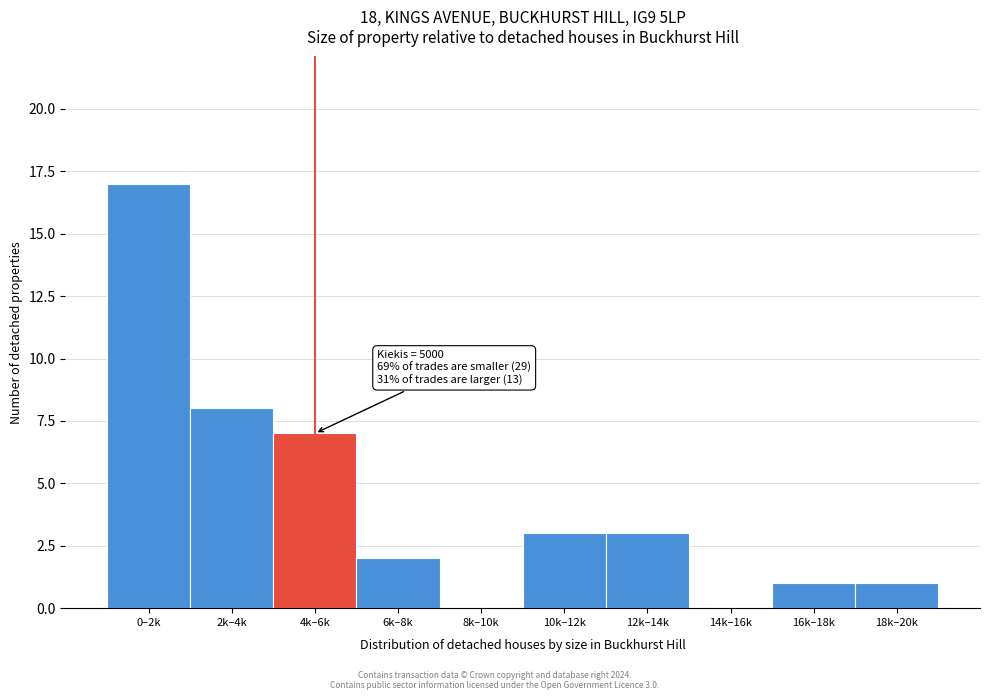

Reading left to right, transcribe all the data shown in this chart.

0–2k=17	2k–4k=8	4k–6k=7	6k–8k=2	8k–10k=0	10k–12k=3	12k–14k=3	14k–16k=0	16k–18k=1	18k–20k=1